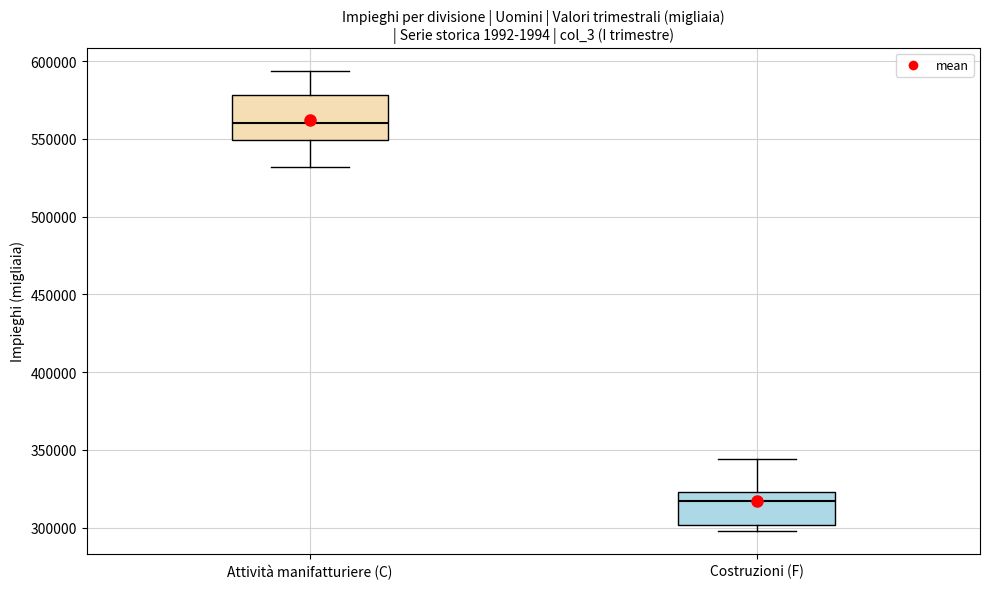

Reading left to right, read every box against the y-axis: the position of its median line, the range the box covers, and the ends of its whiskers. The values are not printed on the chart, so give them approximately, as read against the axis.

Attività manifatturiere (C): median 560000, box 550000 to 580000, whiskers 530000 to 595000
Costruzioni (F): median 315000, box 300000 to 325000, whiskers 300000 (just below the box's lower edge) to 345000